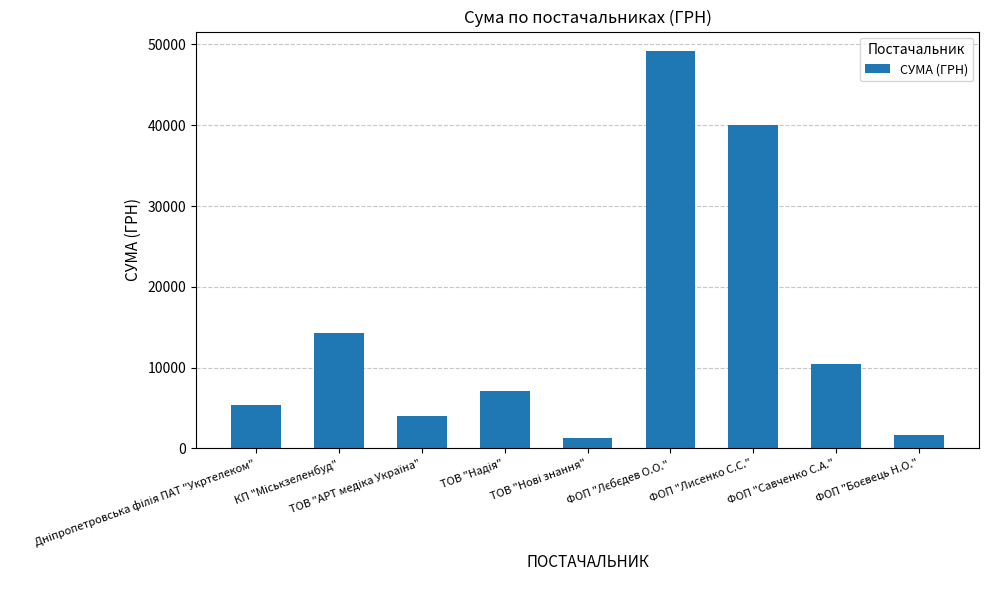

What is the value of the 7th bar from the left?

40000.0